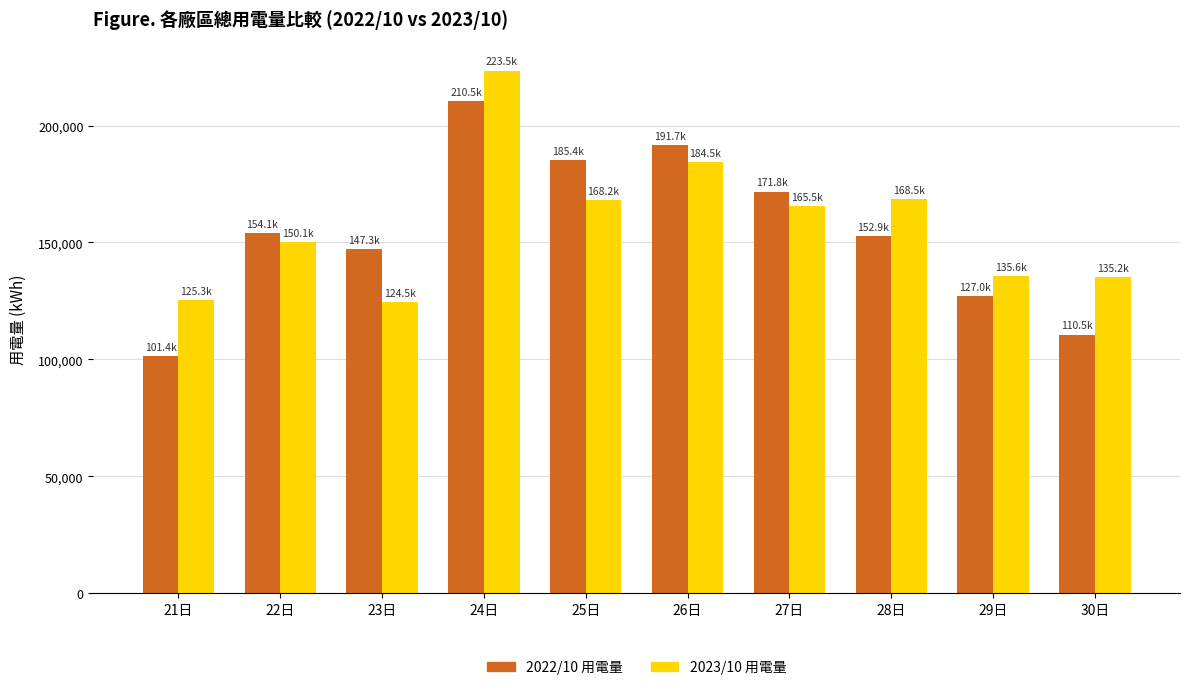

How many categories are shown in the chart?

10